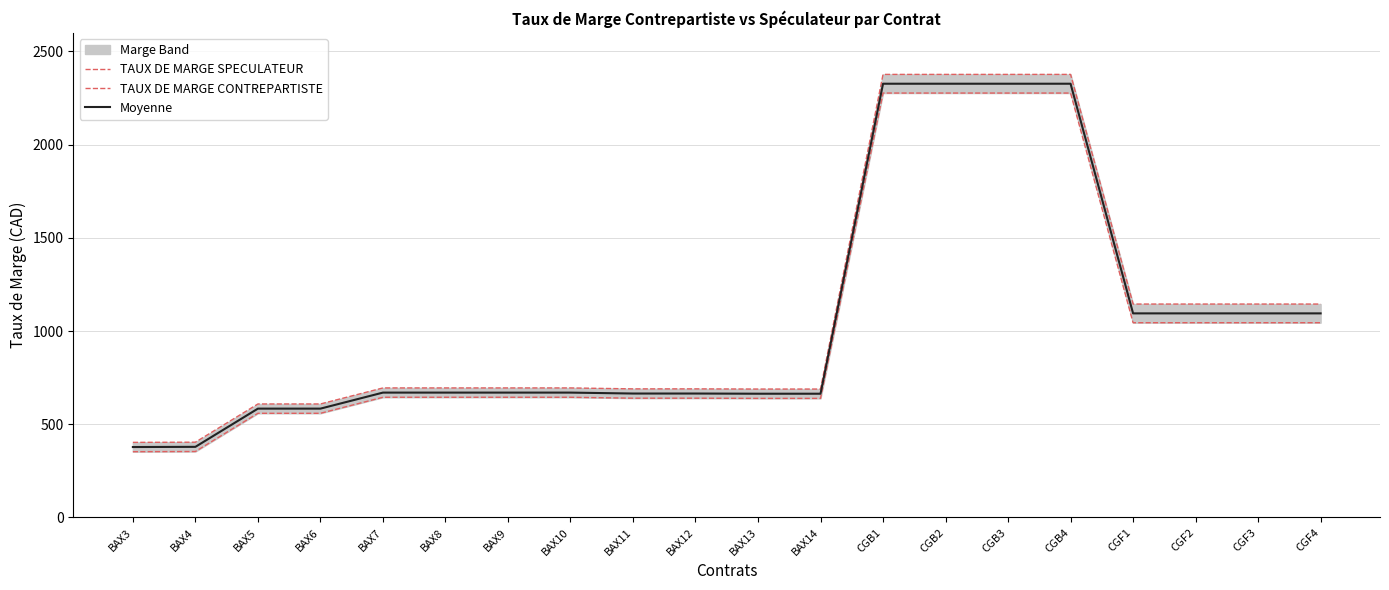

Reading right to left, extract all data points from this chart.

TAUX DE MARGE SPECULATEUR: 1145	1145	1145	1145	2377	2377	2377	2377	689	689	690	690	695	695	695	695	609	609	404	403
TAUX DE MARGE CONTREPARTISTE: 1045	1045	1045	1045	2277	2277	2277	2277	639	639	640	640	645	645	645	645	559	559	354	353
Moyenne: 1095	1095	1095	1095	2327	2327	2327	2327	664	664	665	665	670	670	670	670	584	584	379	378